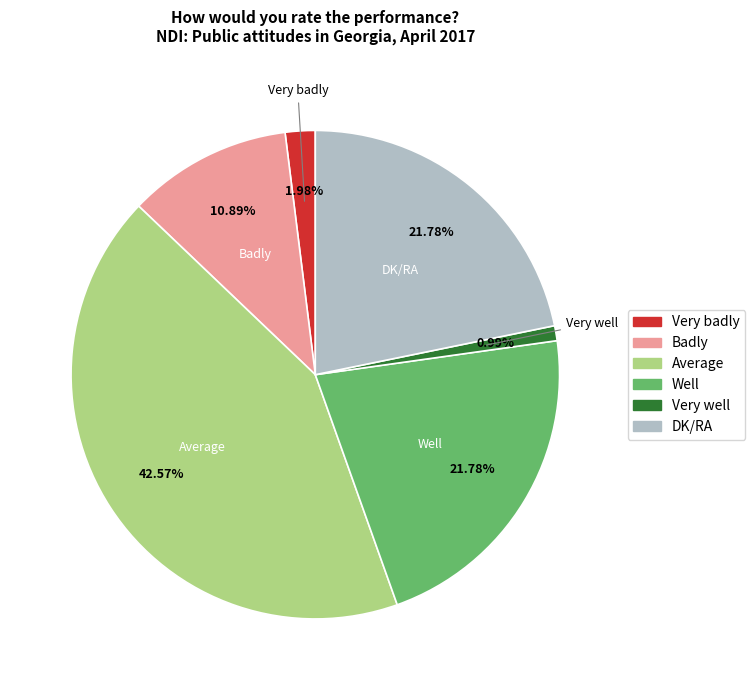

Which slice is the largest?

Average